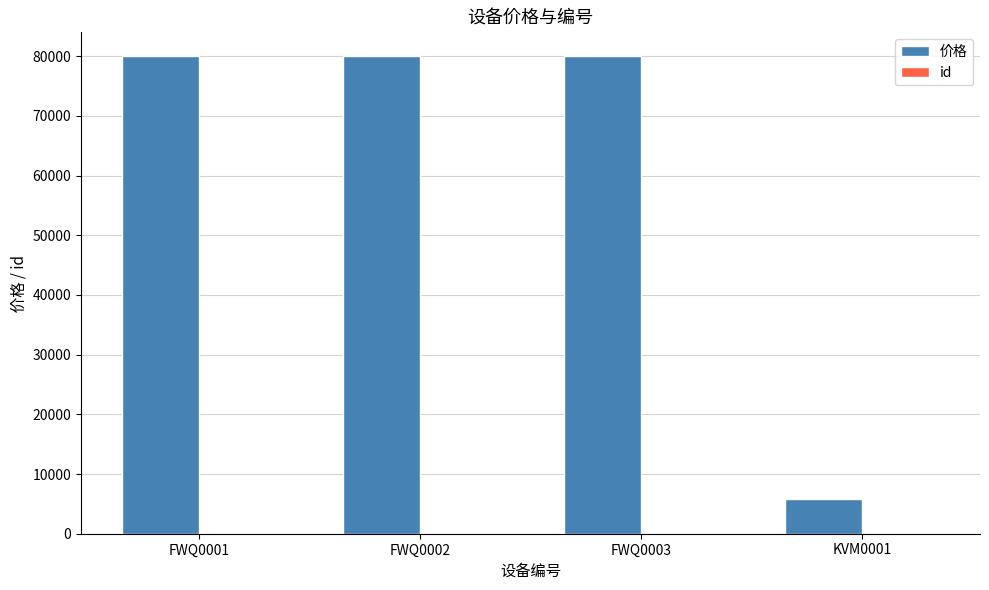

Are the bars horizontal?

No